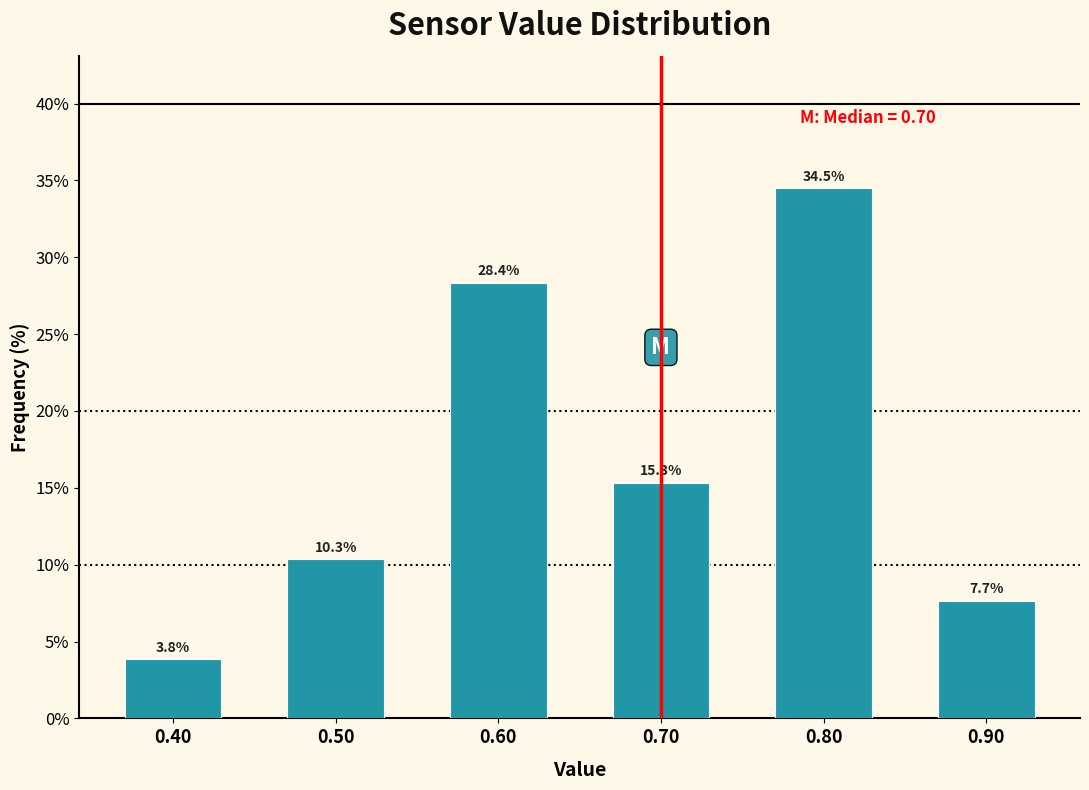

Reading left to right, transcribe all the data shown in this chart.

0.40=3.8	0.50=10.3	0.60=28.4	0.70=15.3	0.80=34.5	0.90=7.7